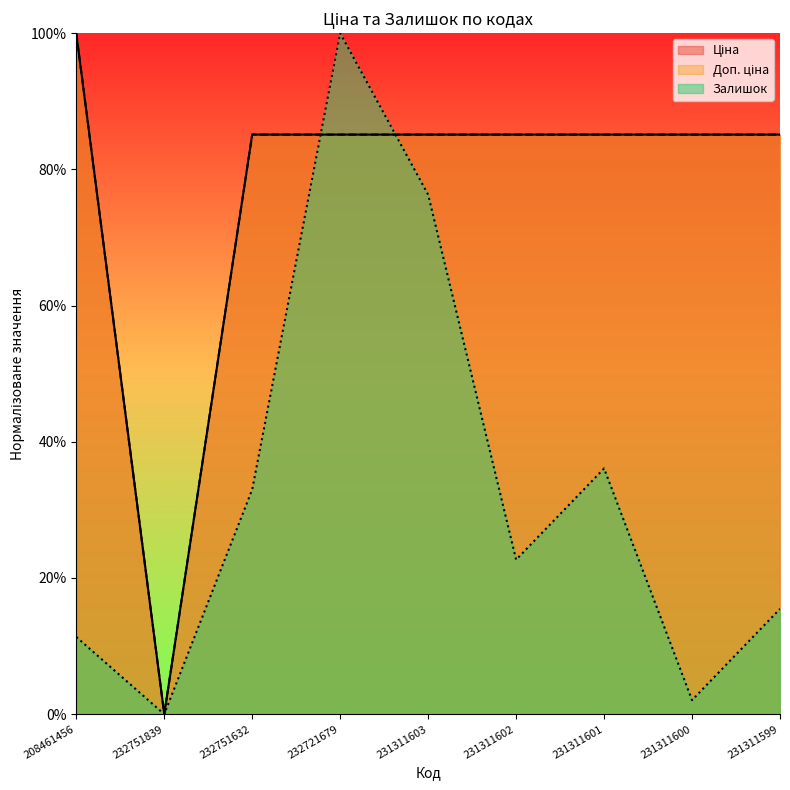

The value of Ціна at 232751839 is 0.0. True or false?

True